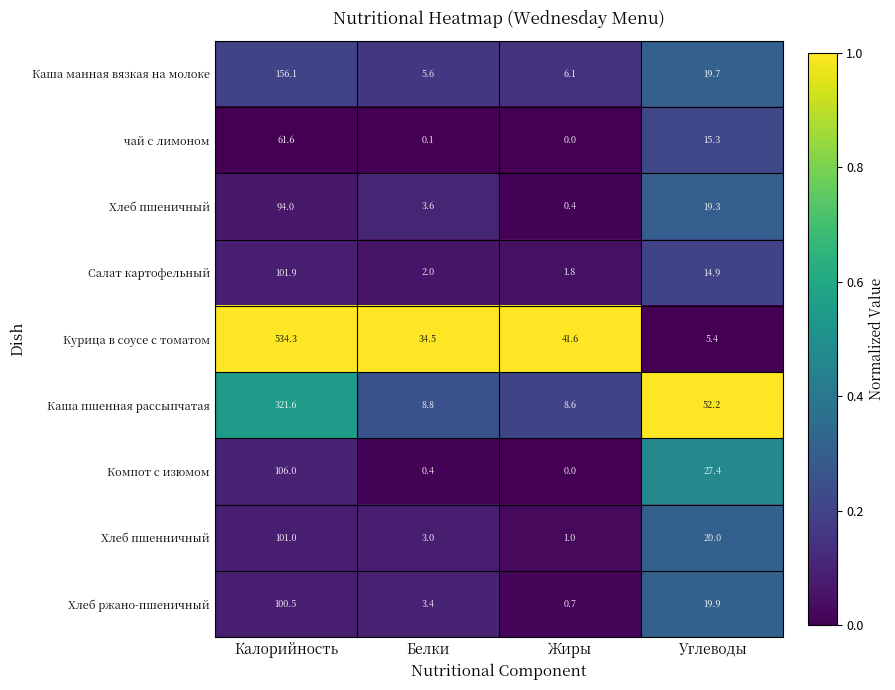

Rank the series at Углеводы from lowest to highest value.

Курица в соусе с томатом, Салат картофельный, чай с лимоном, Хлеб пшеничный, Каша манная вязкая на молоке, Хлеб ржано-пшеничный, Хлеб пшенничный, Компот с изюмом, Каша пшенная рассыпчатая